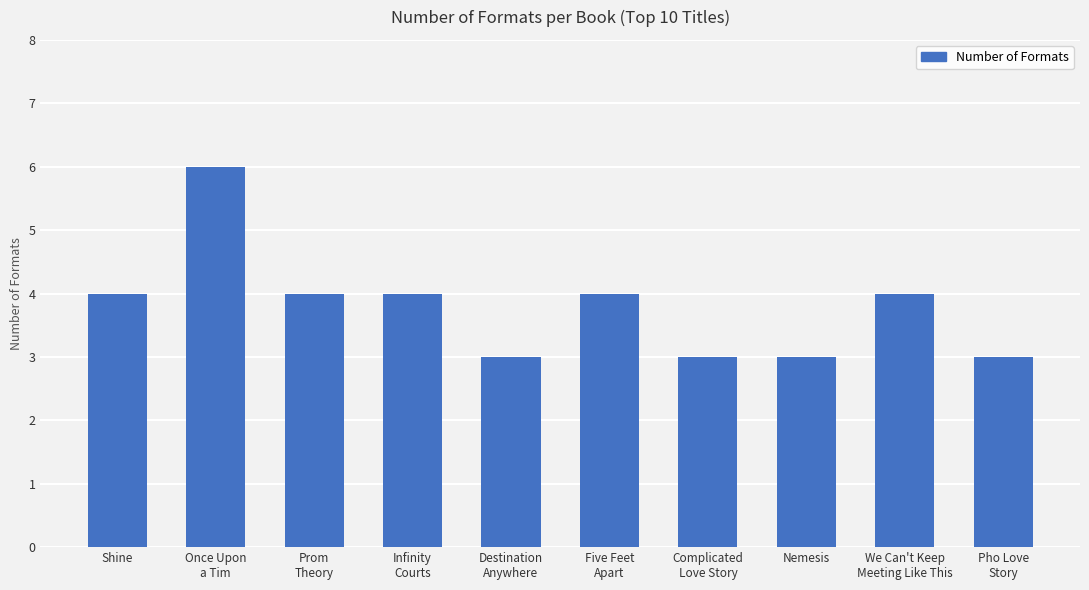

How many bars are there in total?

10